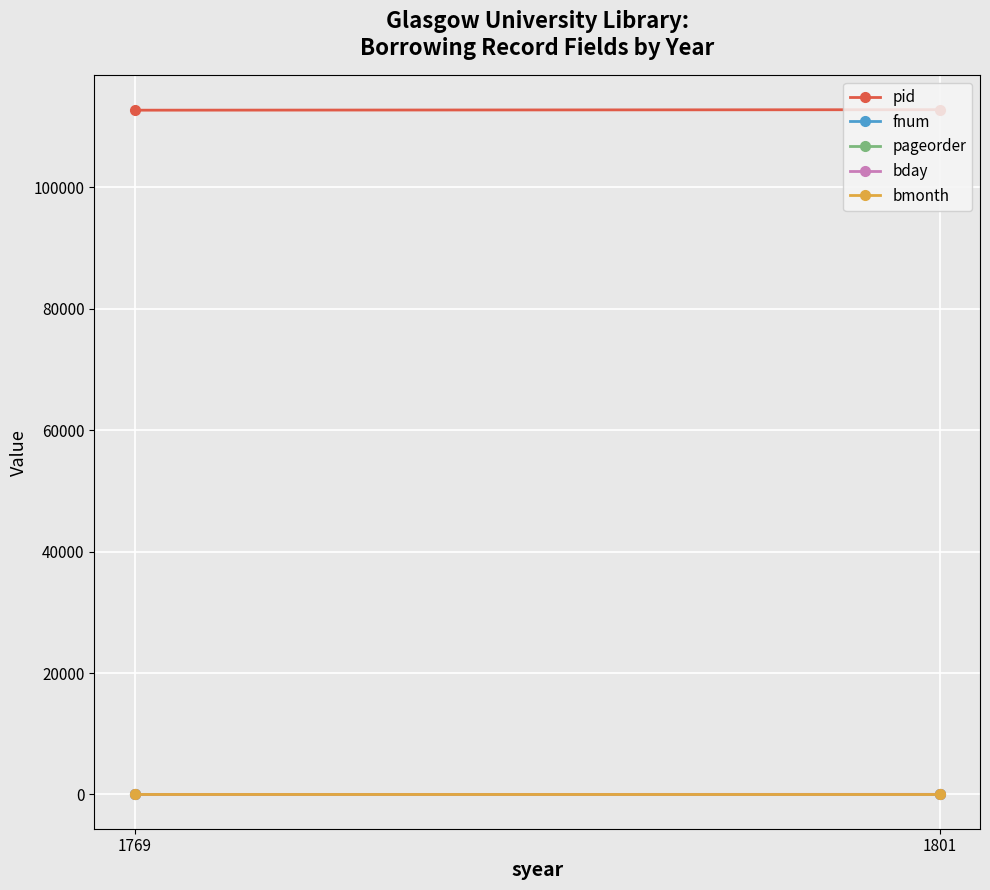

What are all the series names shown in the legend?

pid, fnum, pageorder, bday, bmonth